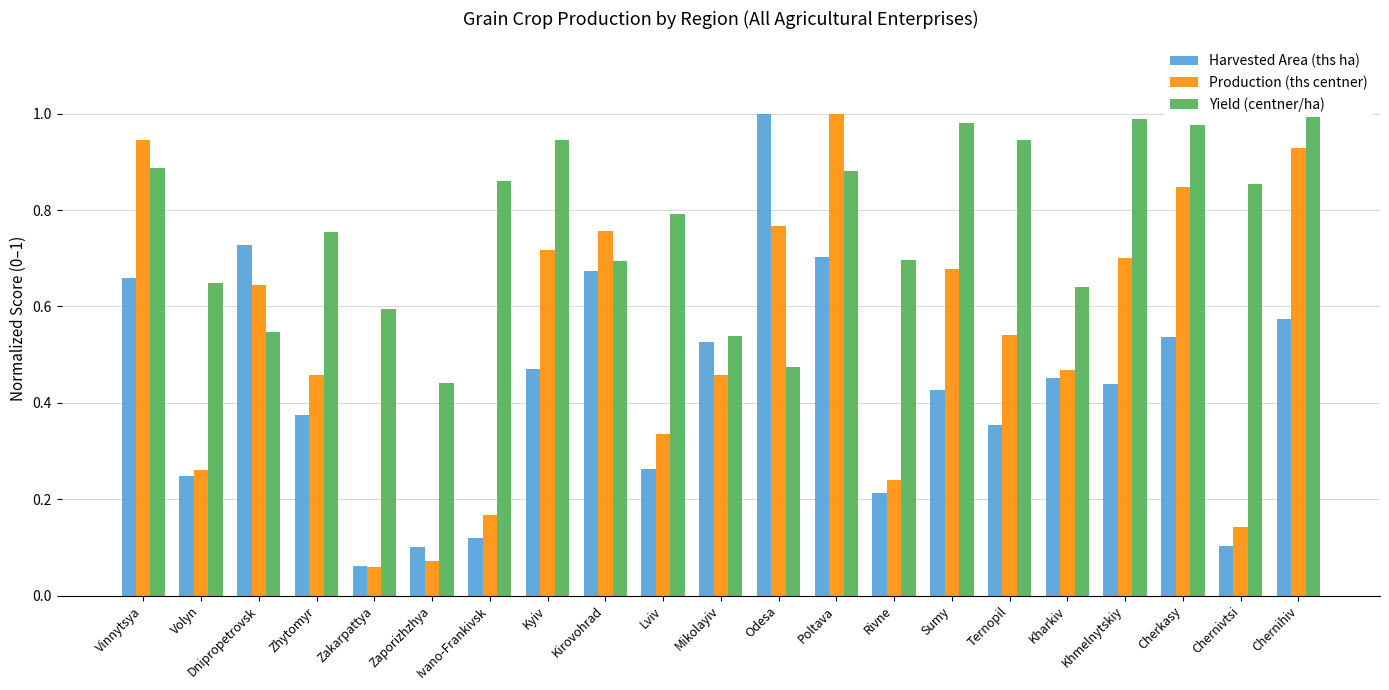

The value of Harvested Area (ths ha) at Odesa is 1.0. True or false?

True